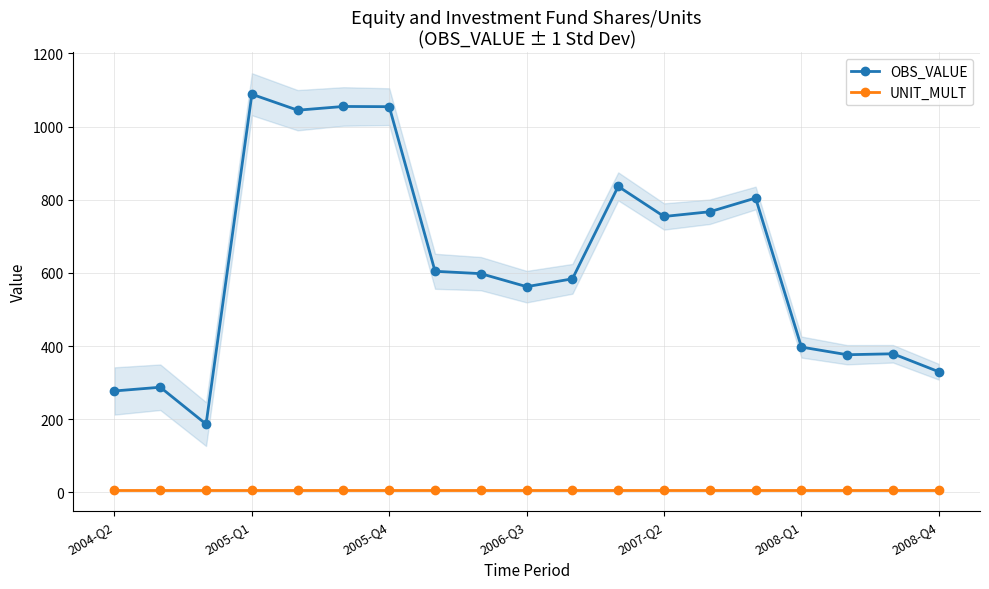

List the series in order of their overall mean, lowest first.

UNIT_MULT, OBS_VALUE